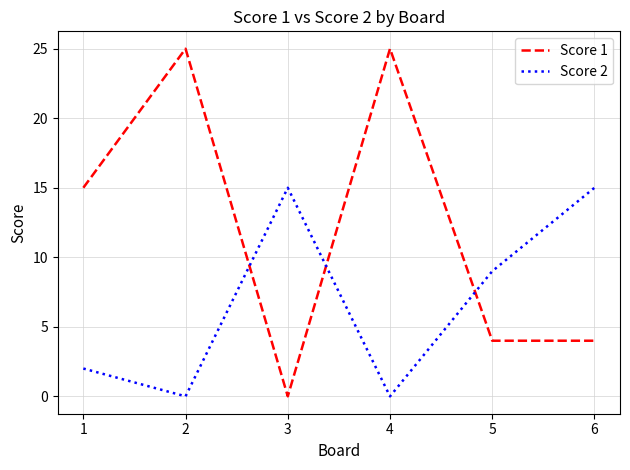

Is the value of Score 1 at 5 greater than the value of Score 2 at 5?

No